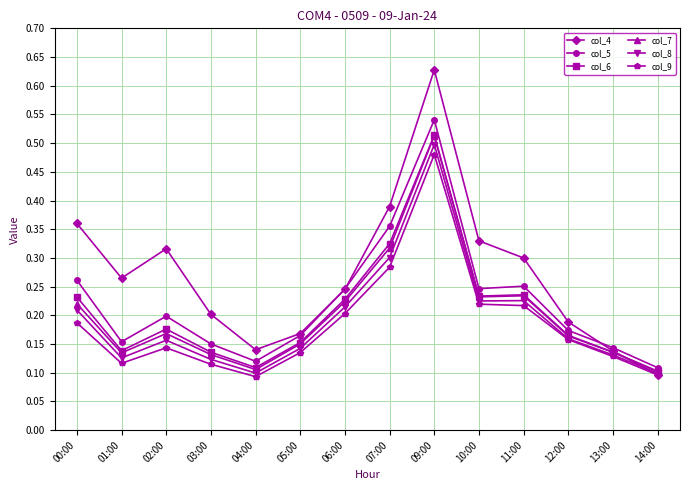

How many lines are shown in the chart?

6